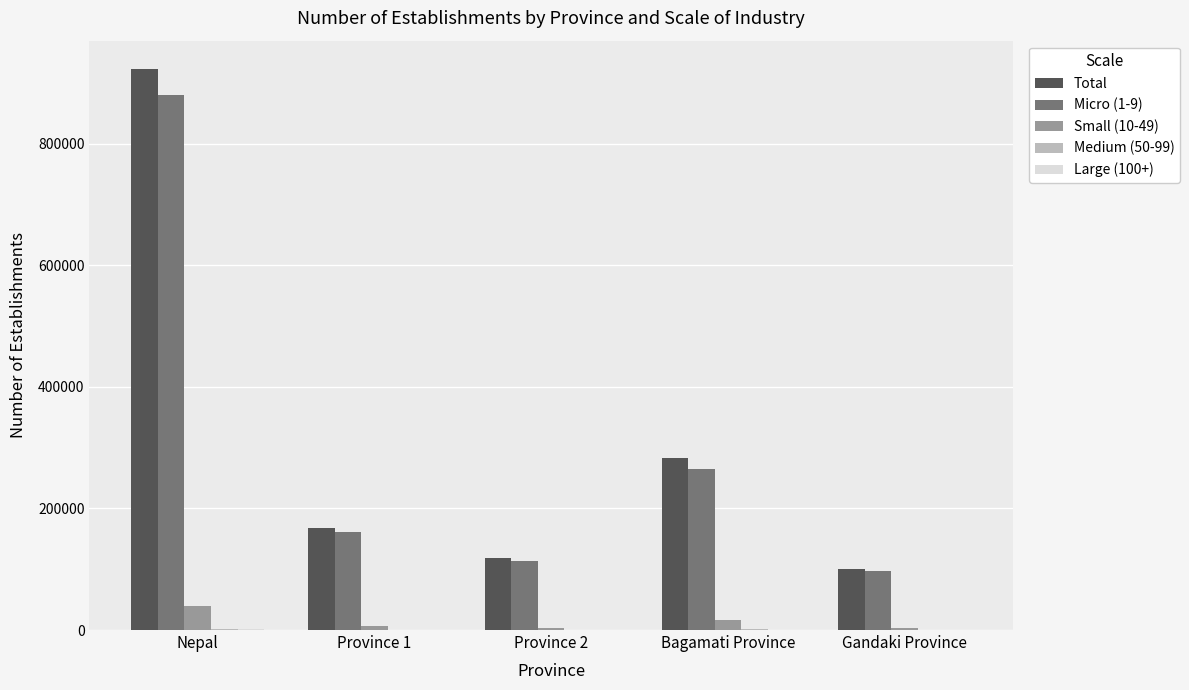

At which category is the sum across all series the highest?

Nepal